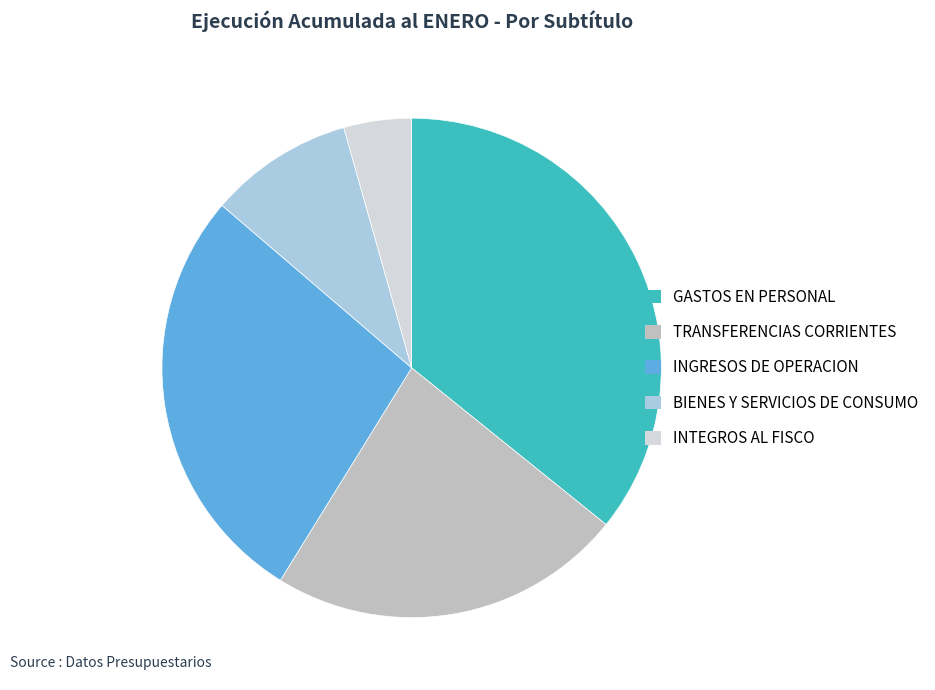

Which has a higher value, INTEGROS AL FISCO or BIENES Y SERVICIOS DE CONSUMO?

BIENES Y SERVICIOS DE CONSUMO